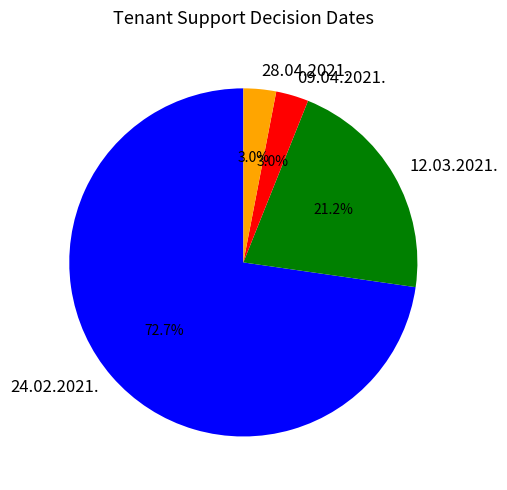

How many slices are in this pie chart?

4